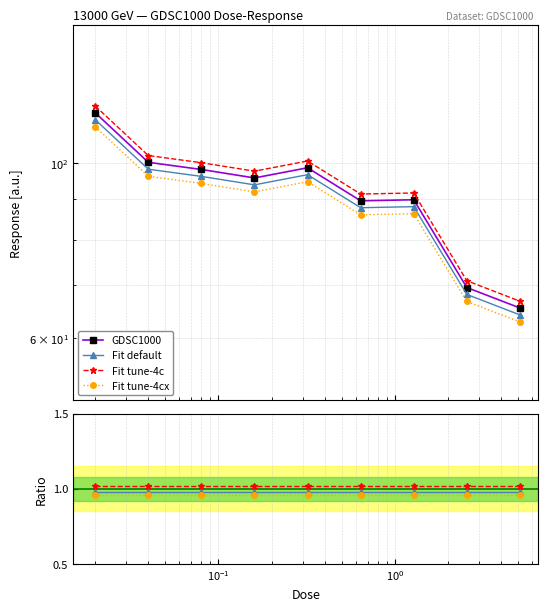

The value of GDSC1000 at $\mathdefault{10^{-3}}$ is 200.1. True or false?

False